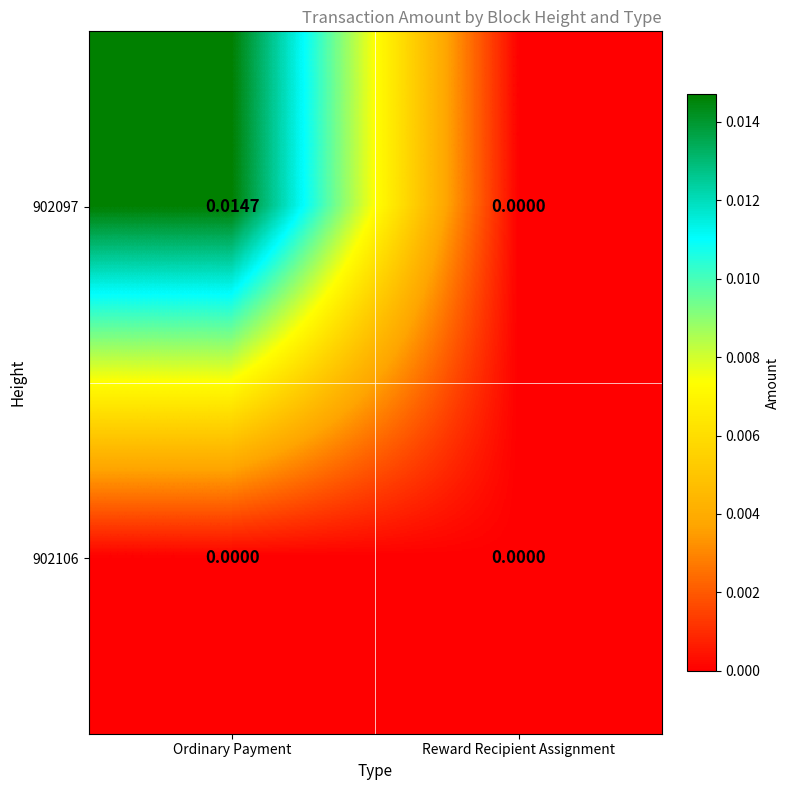

Between Ordinary Payment and Reward Recipient Assignment, which series saw the biggest shift?

902097